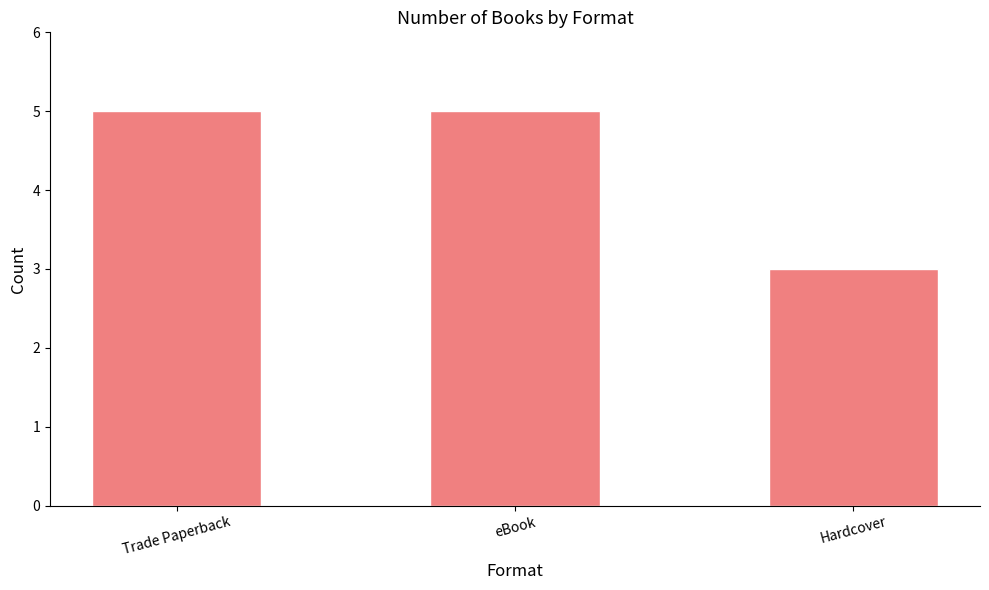

Is it true that the value at eBook is 5?

True